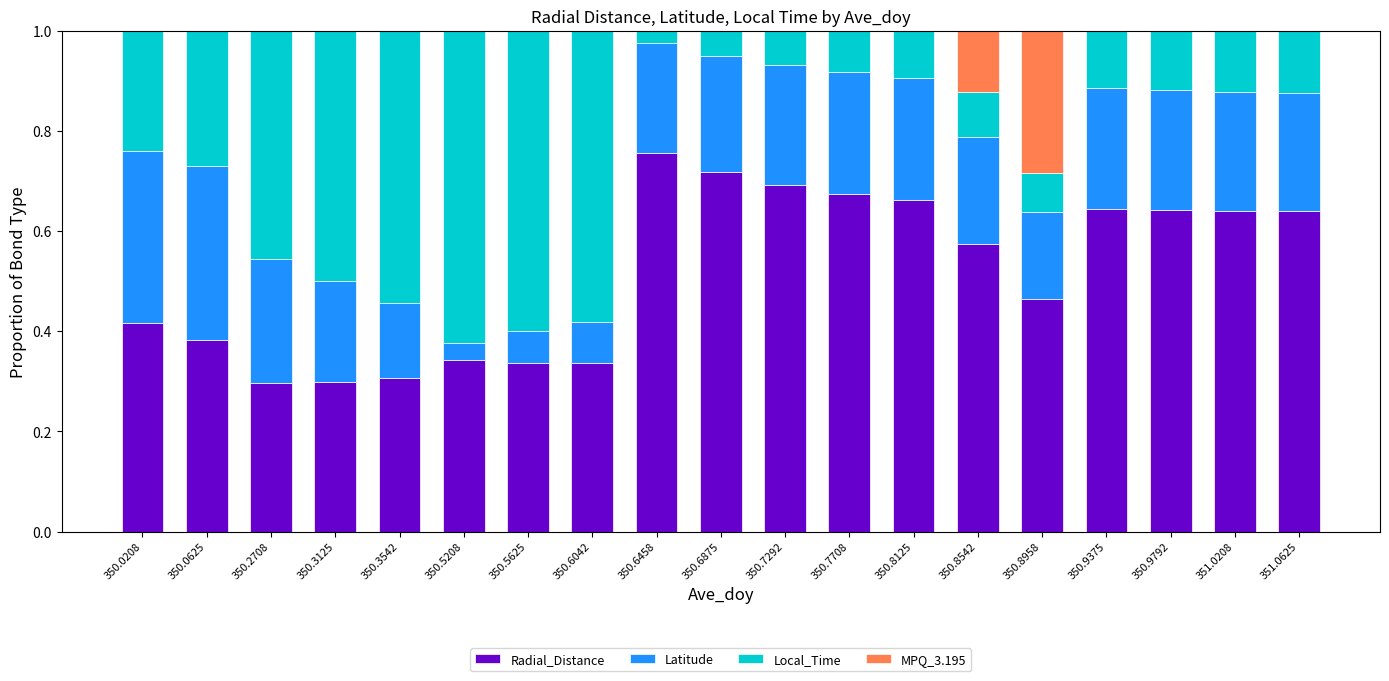

Which category has the highest value in the Radial_Distance series?

350.6458